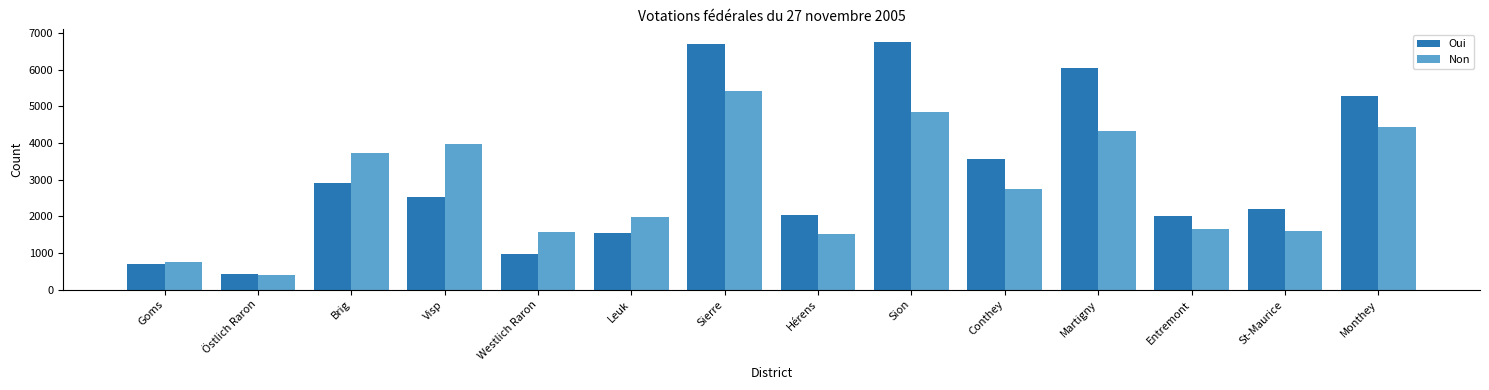

What is the lowest value of the Oui series?

427